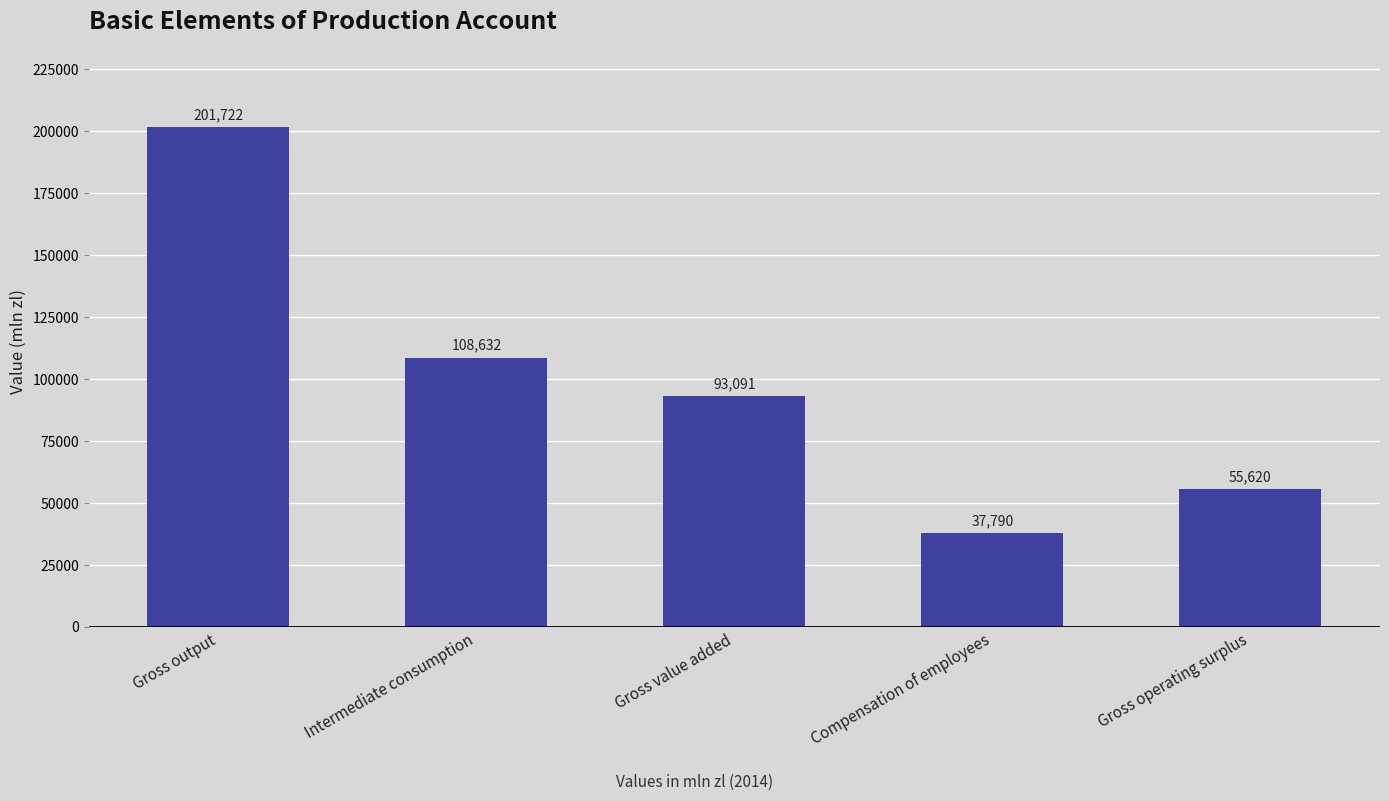

Rank the categories by value from lowest to highest.

Compensation of employees, Gross operating surplus, Gross value added, Intermediate consumption, Gross output